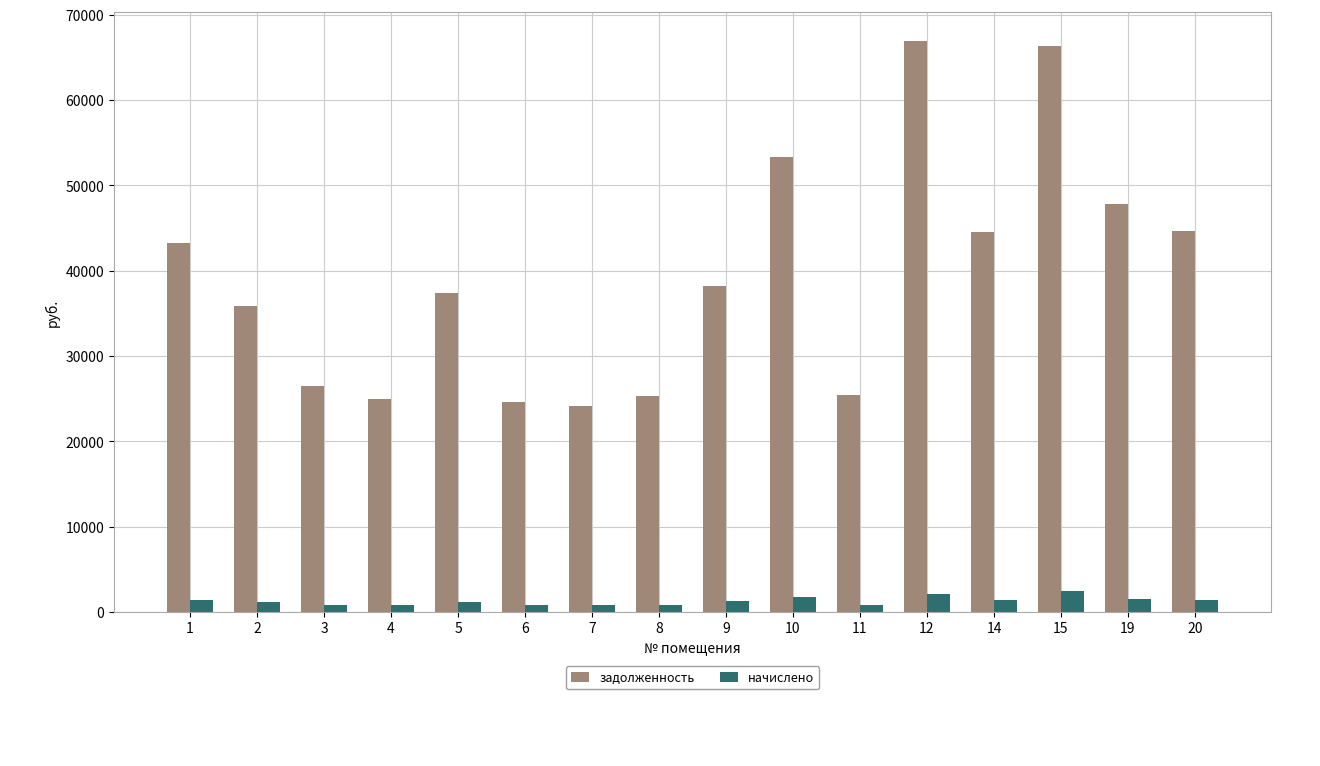

What are all the series names shown in the legend?

задолженность, начислено